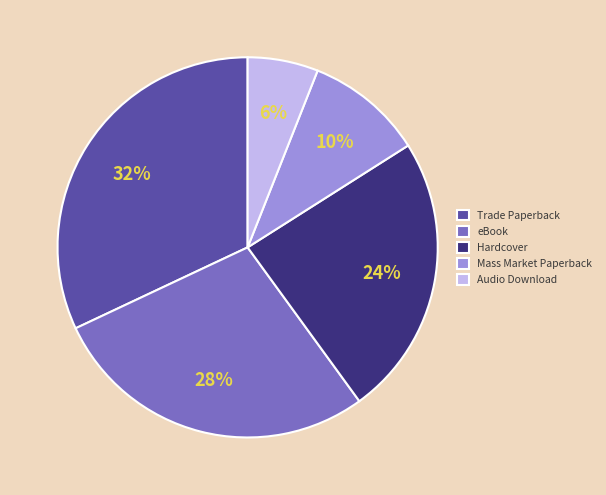

Is it true that Trade Paperback is 32% of the pie?

True